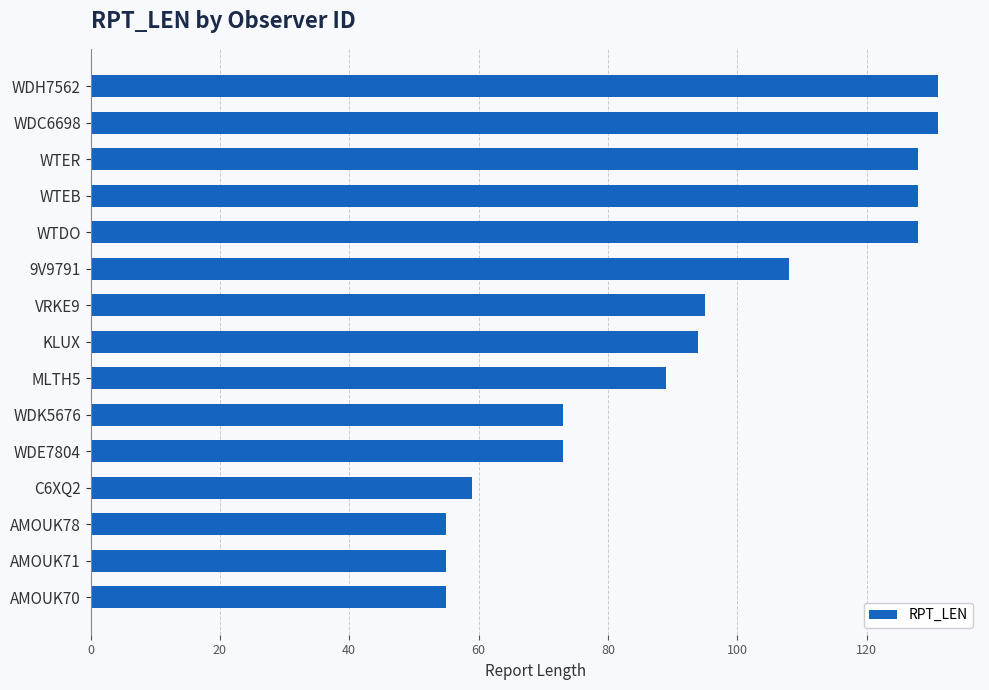

Is it true that the value at VRKE9 is 95?

True